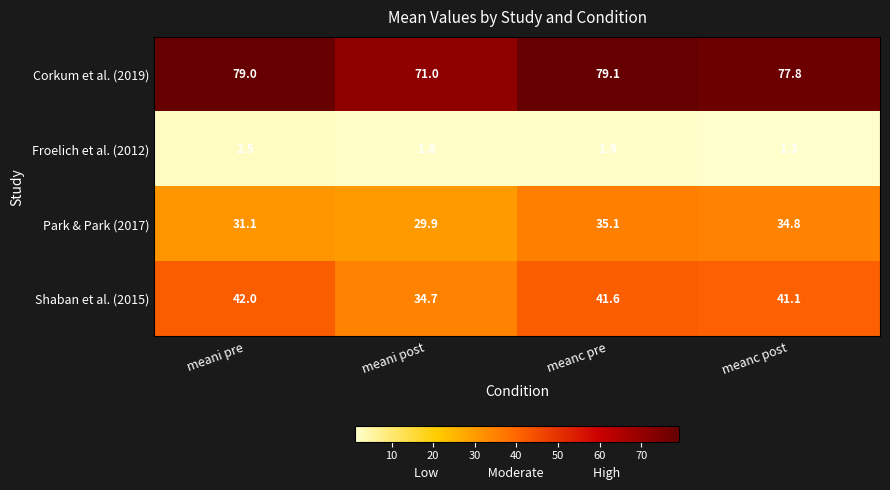

What is the difference between the Froelich et al. (2012) values at meani pre and meani post?

0.7